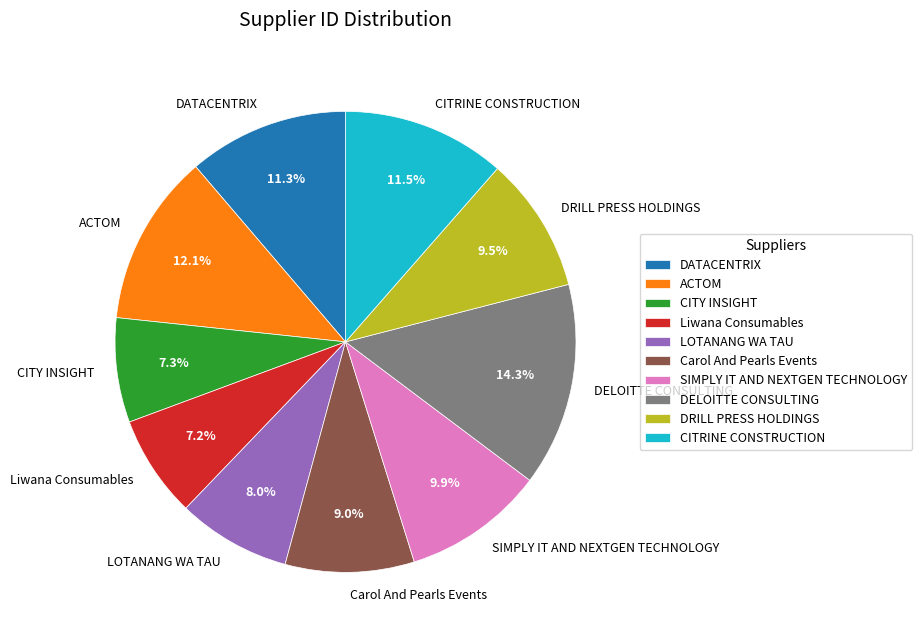

What is the largest slice in the pie chart?

DELOITTE CONSULTING